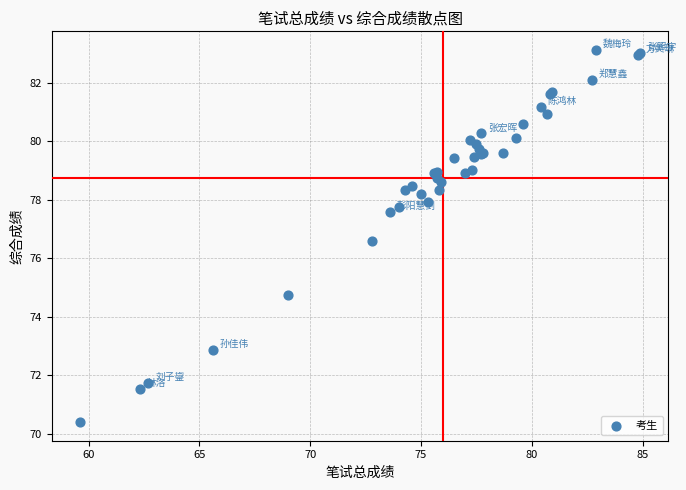

What Y value in the scatter plot is closest to 76?

76.6